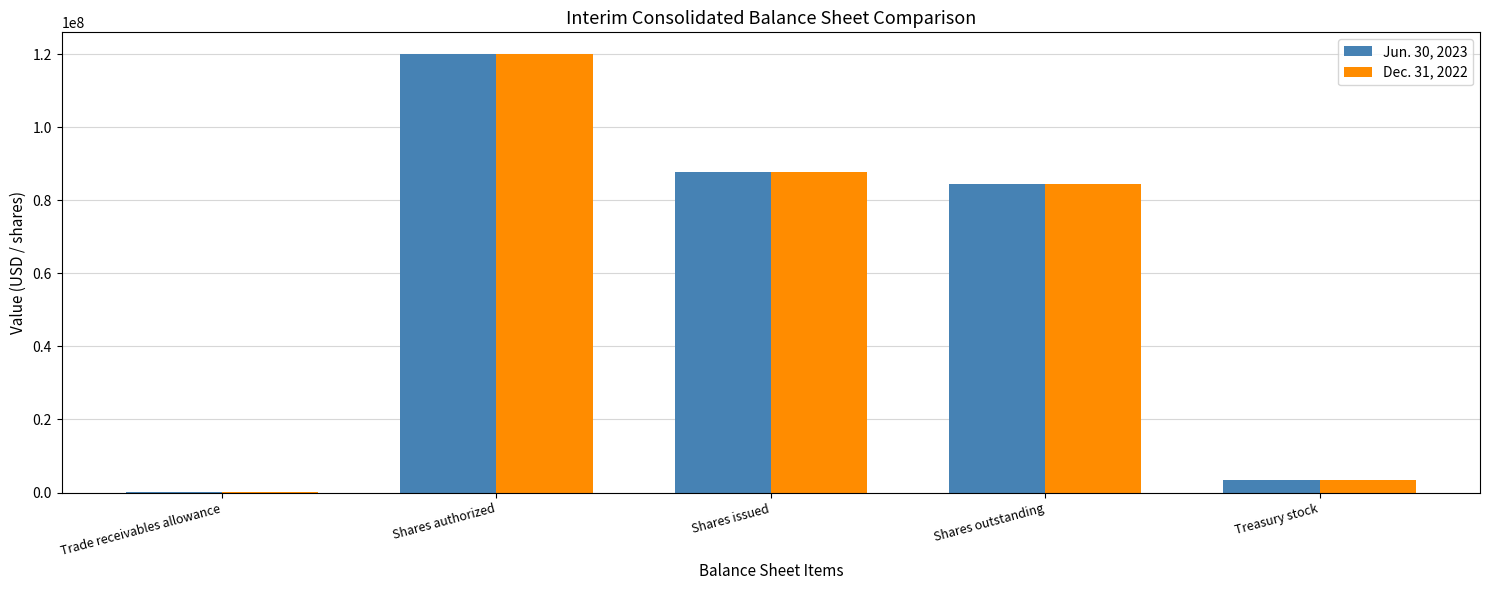

What is the average value of the Jun. 30, 2023 series?

59154102